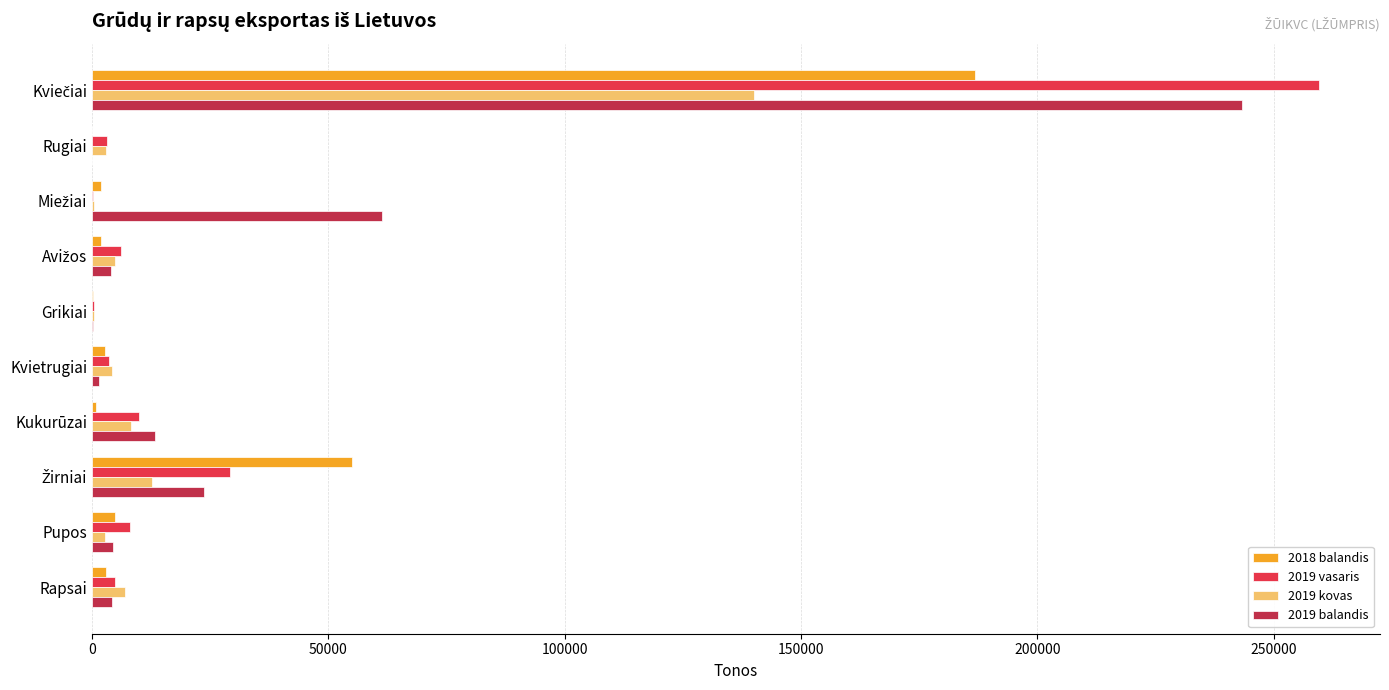

What is the maximum value shown in the chart?

259512.7